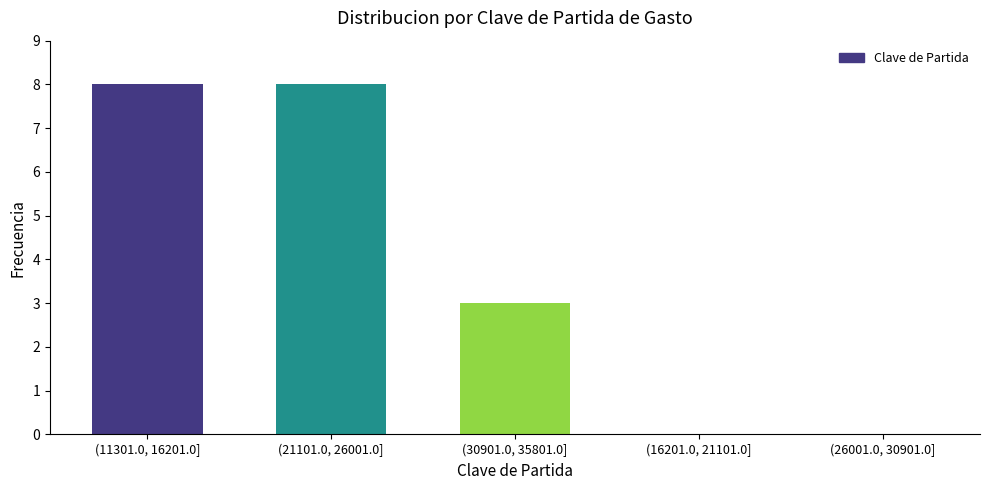

Reading right to left, transcribe all the data shown in this chart.

(26001.0, 30901.0]=0	(16201.0, 21101.0]=0	(30901.0, 35801.0]=3	(21101.0, 26001.0]=8	(11301.0, 16201.0]=8